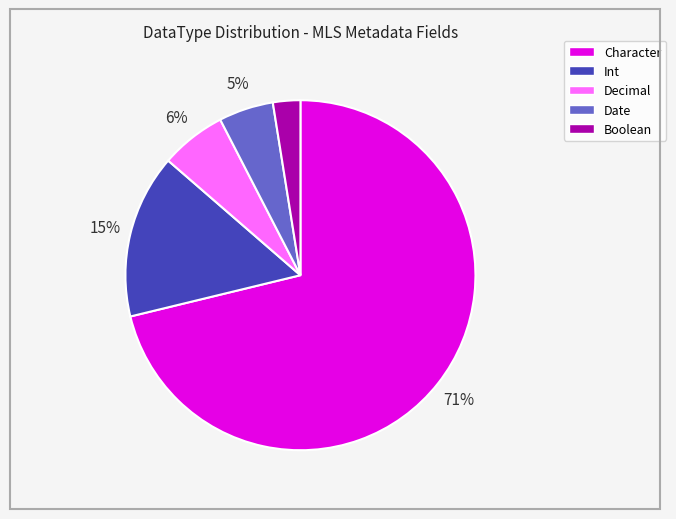

Combined, do Int and Boolean account for over 50%?

No